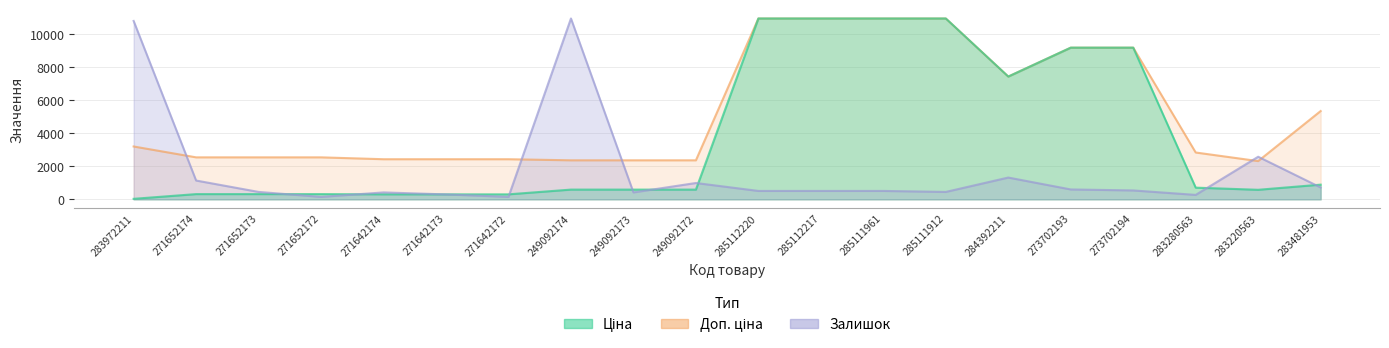

What is the average value of the Ціна series?

3777.5